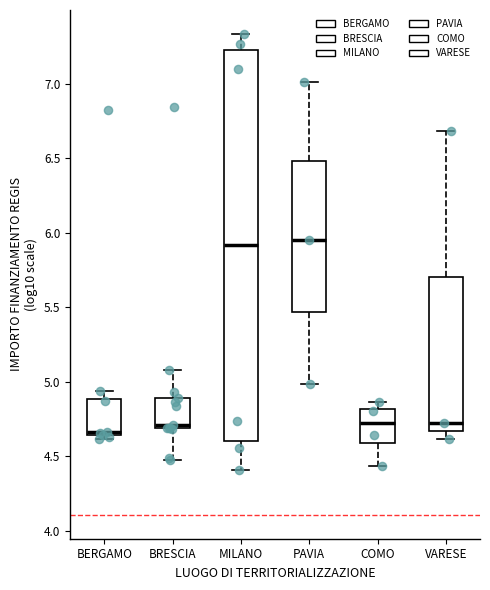

Reading left to right, read every box against the y-axis: the position of its median line, the range the box covers, and the ends of its whiskers. The values are not printed on the chart, so give them approximately, as read against the axis.

BERGAMO: median 4.65 (just above the box's lower edge), box 4.65 to 4.90, whiskers 4.60 to 4.95
BRESCIA: median 4.70 (just above the box's lower edge), box 4.70 to 4.90, whiskers 4.45 to 5.10
MILANO: median 5.90, box 4.60 to 7.25, whiskers 4.40 to 7.35
PAVIA: median 5.95, box 5.45 to 6.50, whiskers 5.00 to 7.00
COMO: median 4.70, box 4.60 to 4.80, whiskers 4.45 to 4.85
VARESE: median 4.70, box 4.65 to 5.70, whiskers 4.60 to 6.70